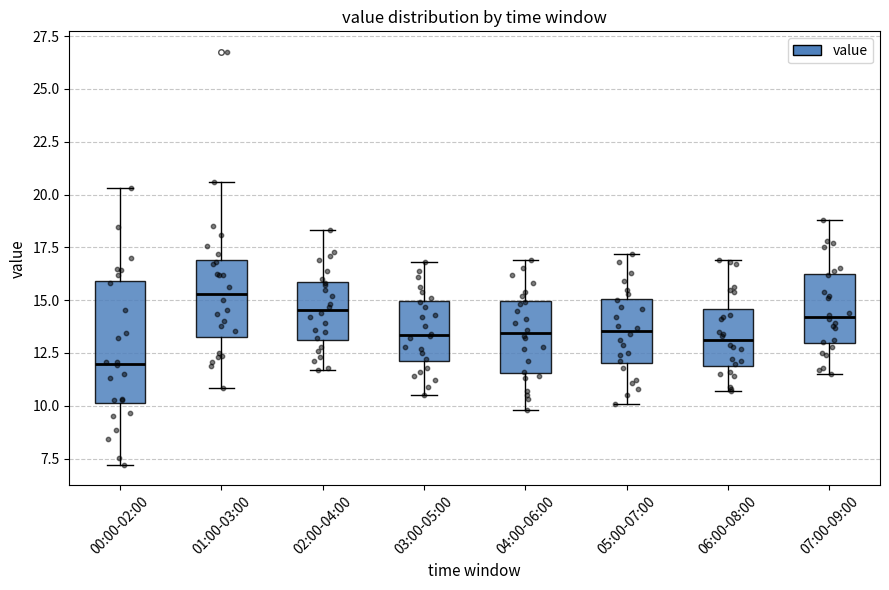

Where does the median line of the box for 01:00-03:00 sit on the y-axis? The values are not printed on the chart, so give them approximately, as read against the axis.

15.5